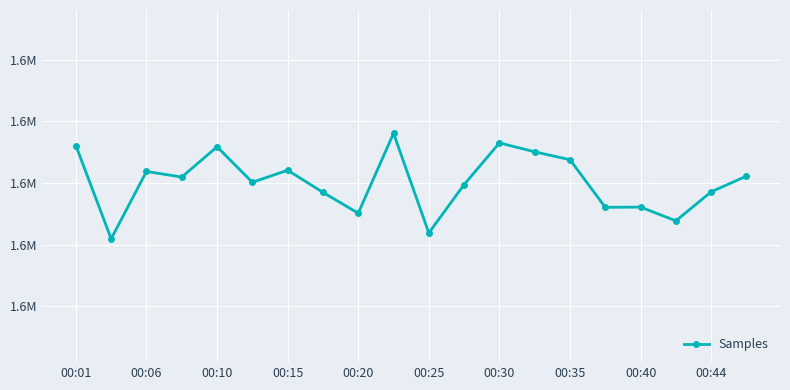

Is this an area chart (filled region under the line)?

No